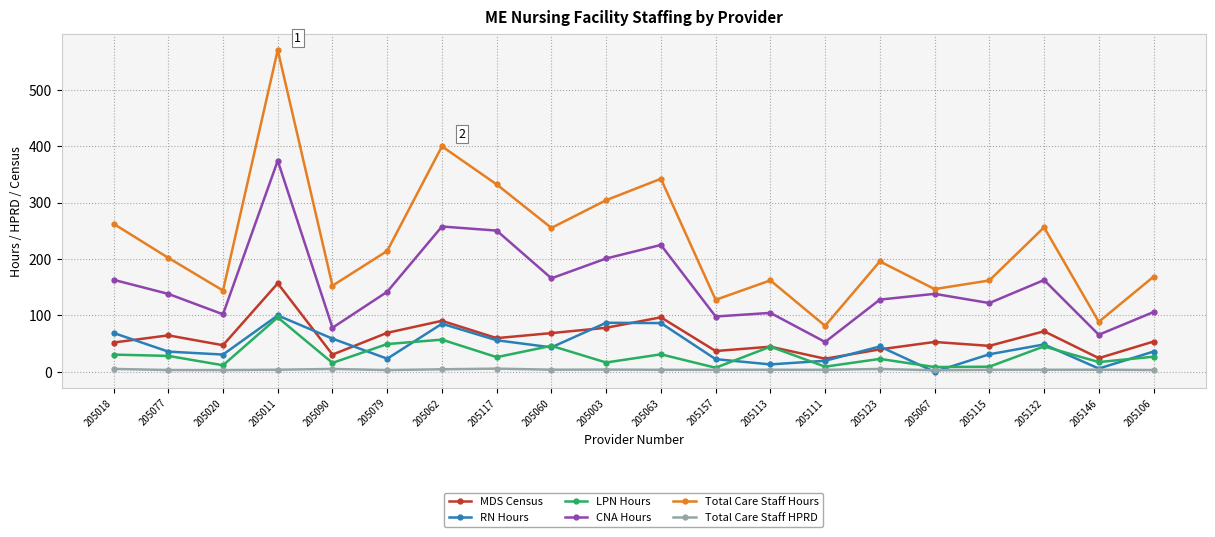

True or false: CNA Hours and Total Care Staff Hours intersect in this chart.

False